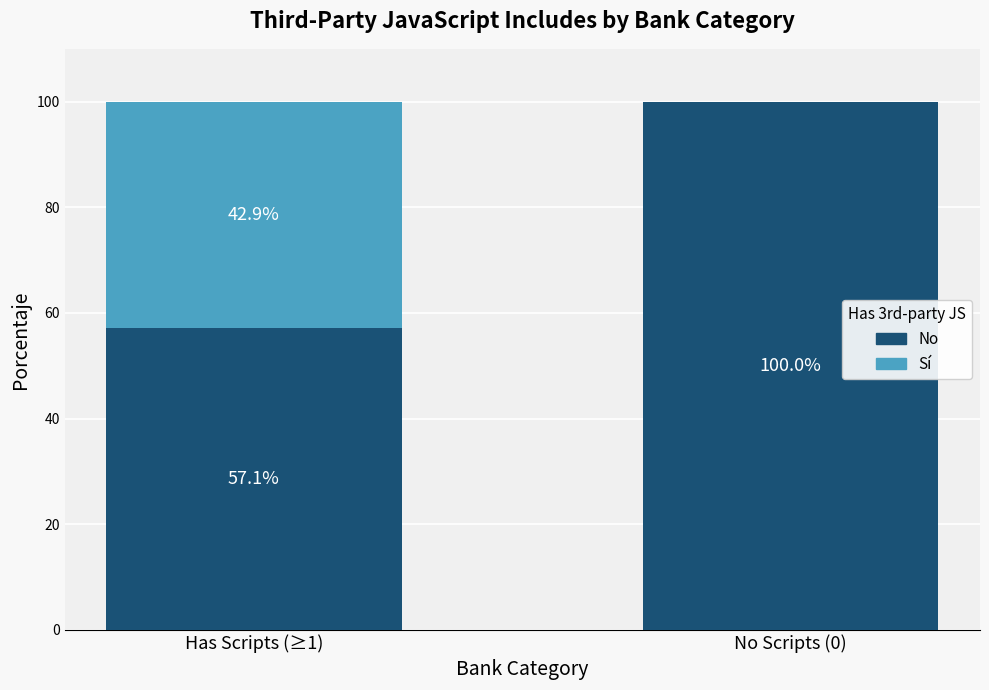

Which category has the highest value in the No series?

No Scripts (0)